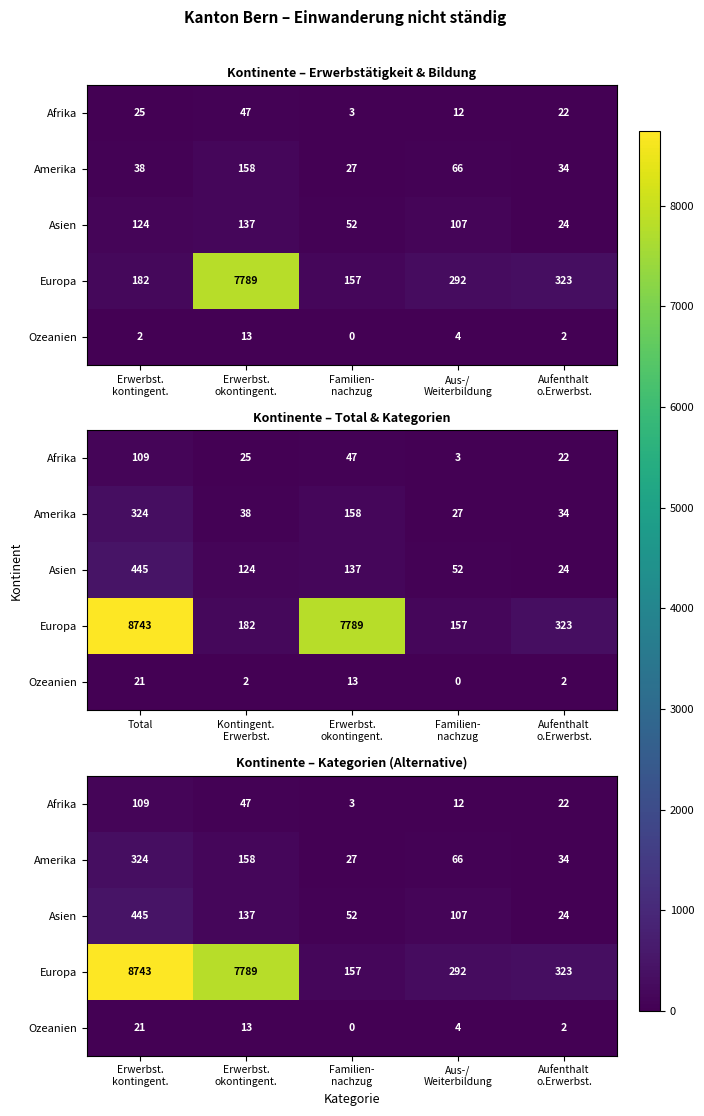

How many categories are shown in the chart?

5